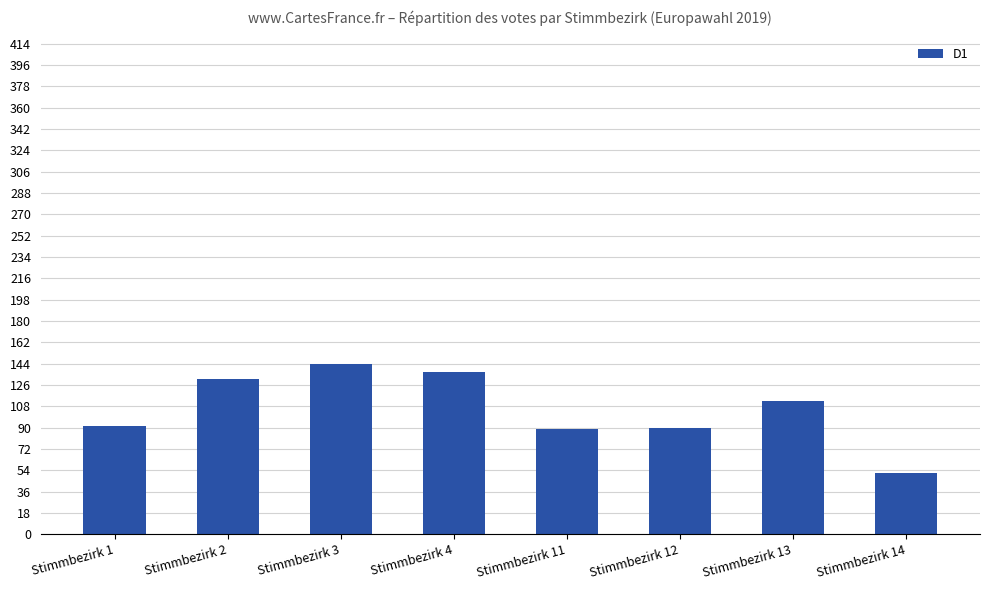

Is it true that the value at Stimmbezirk 11 is 144?

False